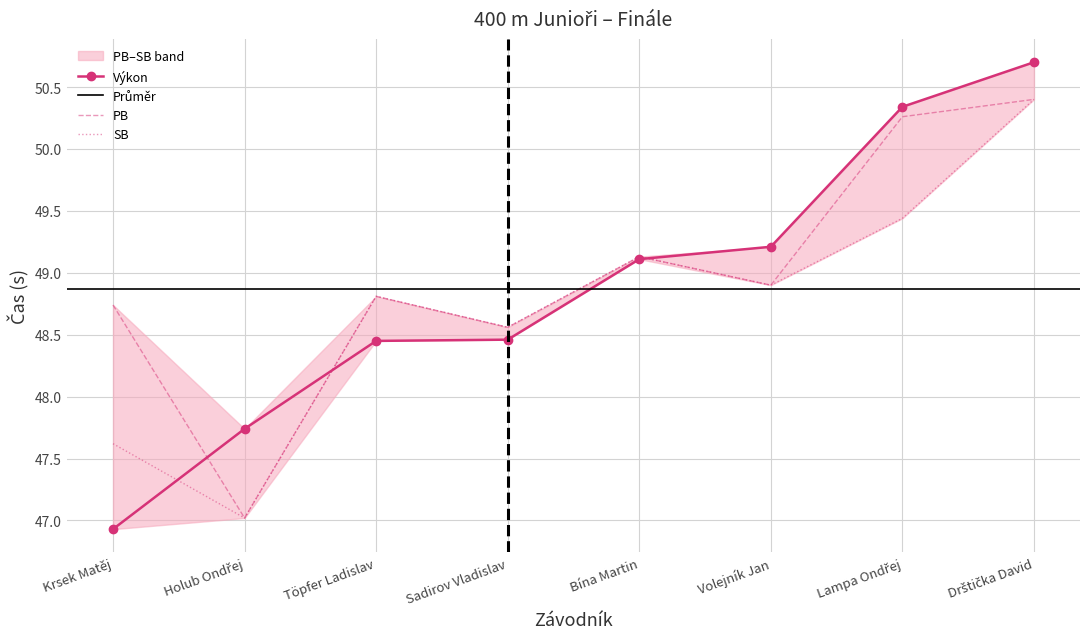

What is the highest value of the SB series?

50.4